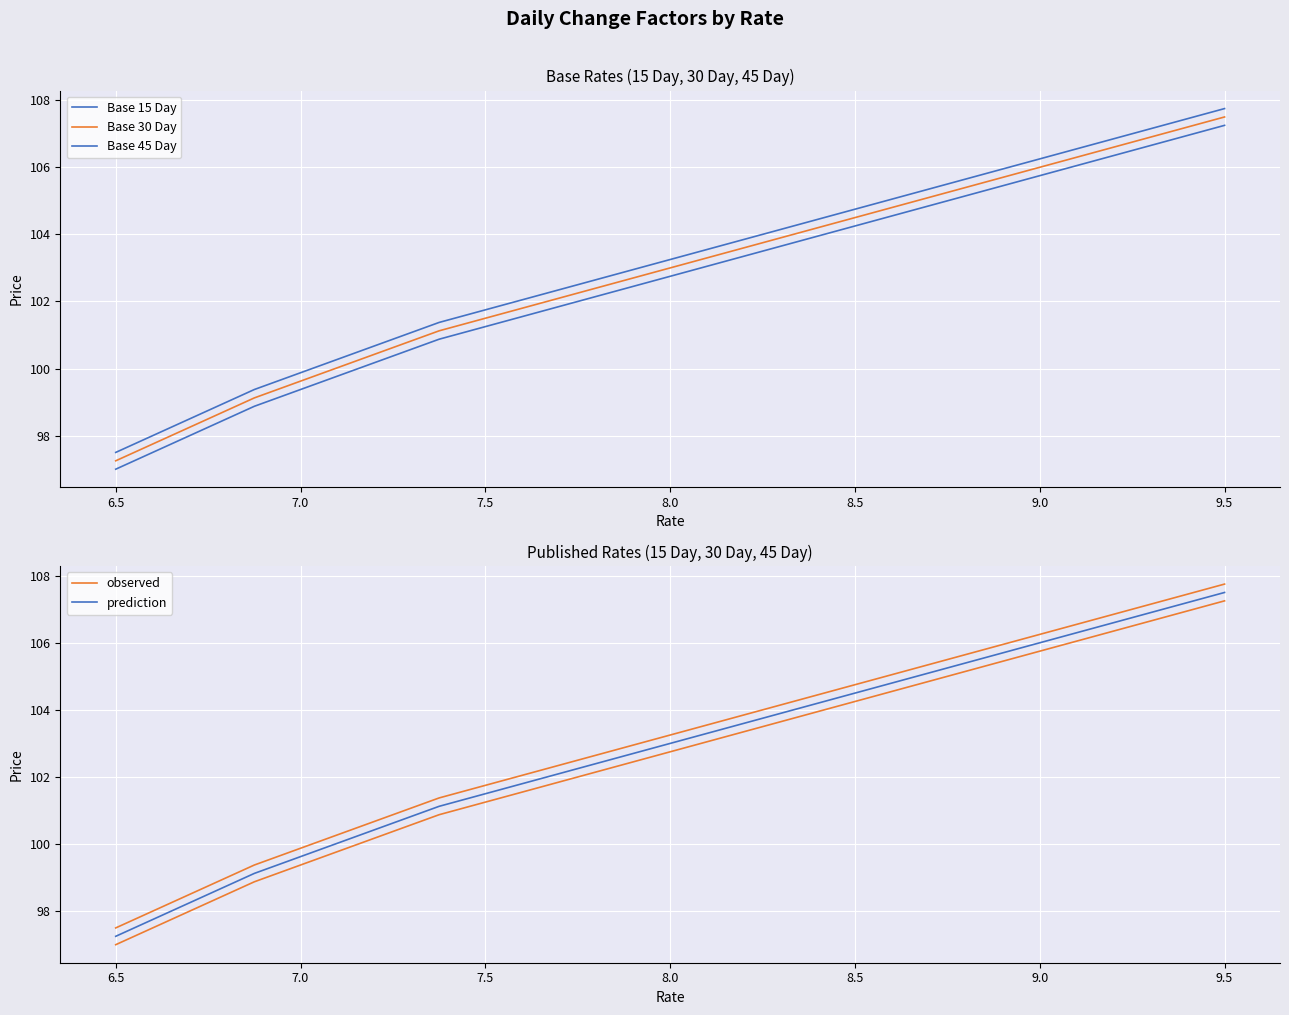

What is the value of the Base 45 Day point at the 15th from the left?

103.5